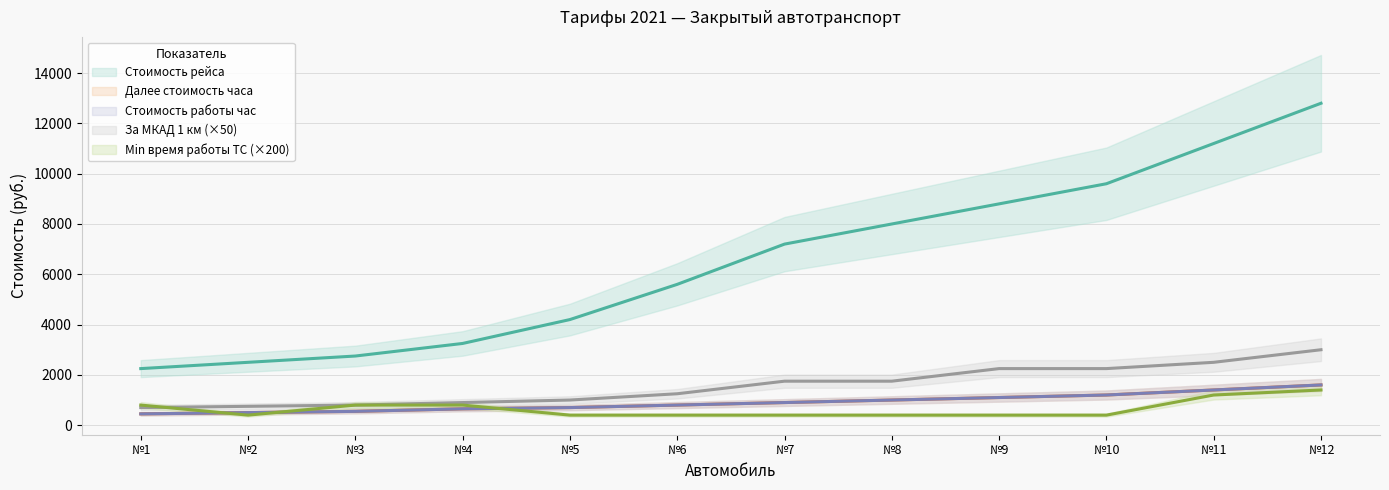

True or false: За МКАД 1 км and Стоимость работы час intersect in this chart.

False